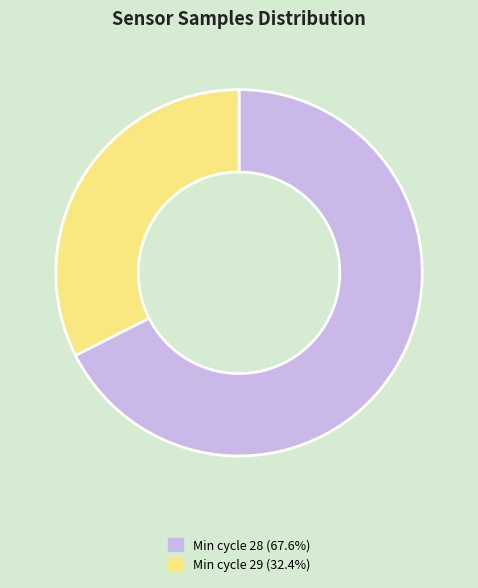

Does Min cycle 29 (32.4%) represent more than half of the total?

No